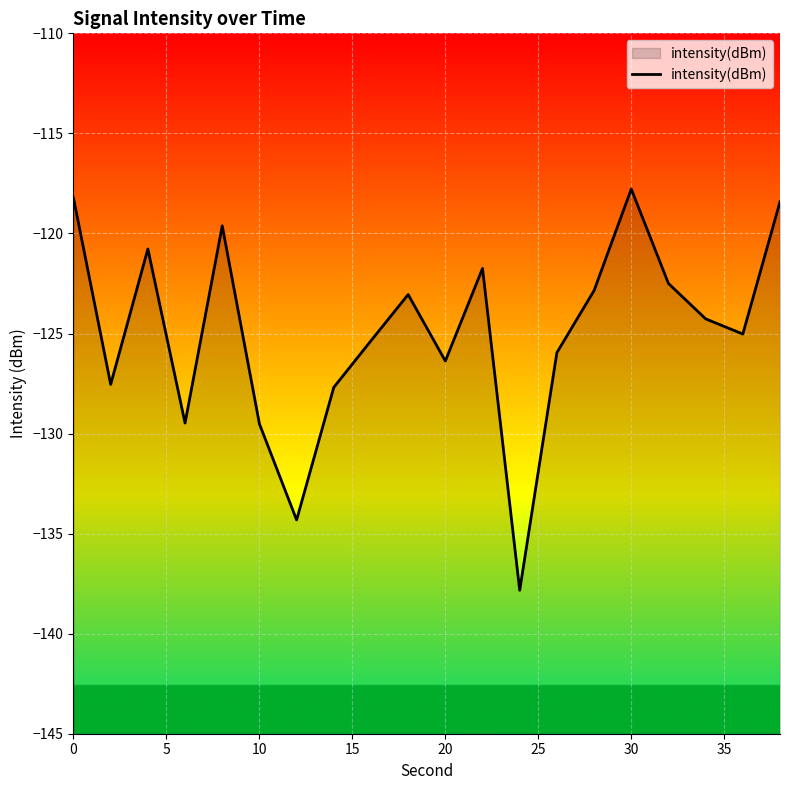

What is the value of the 4th point from the left?

-129.5